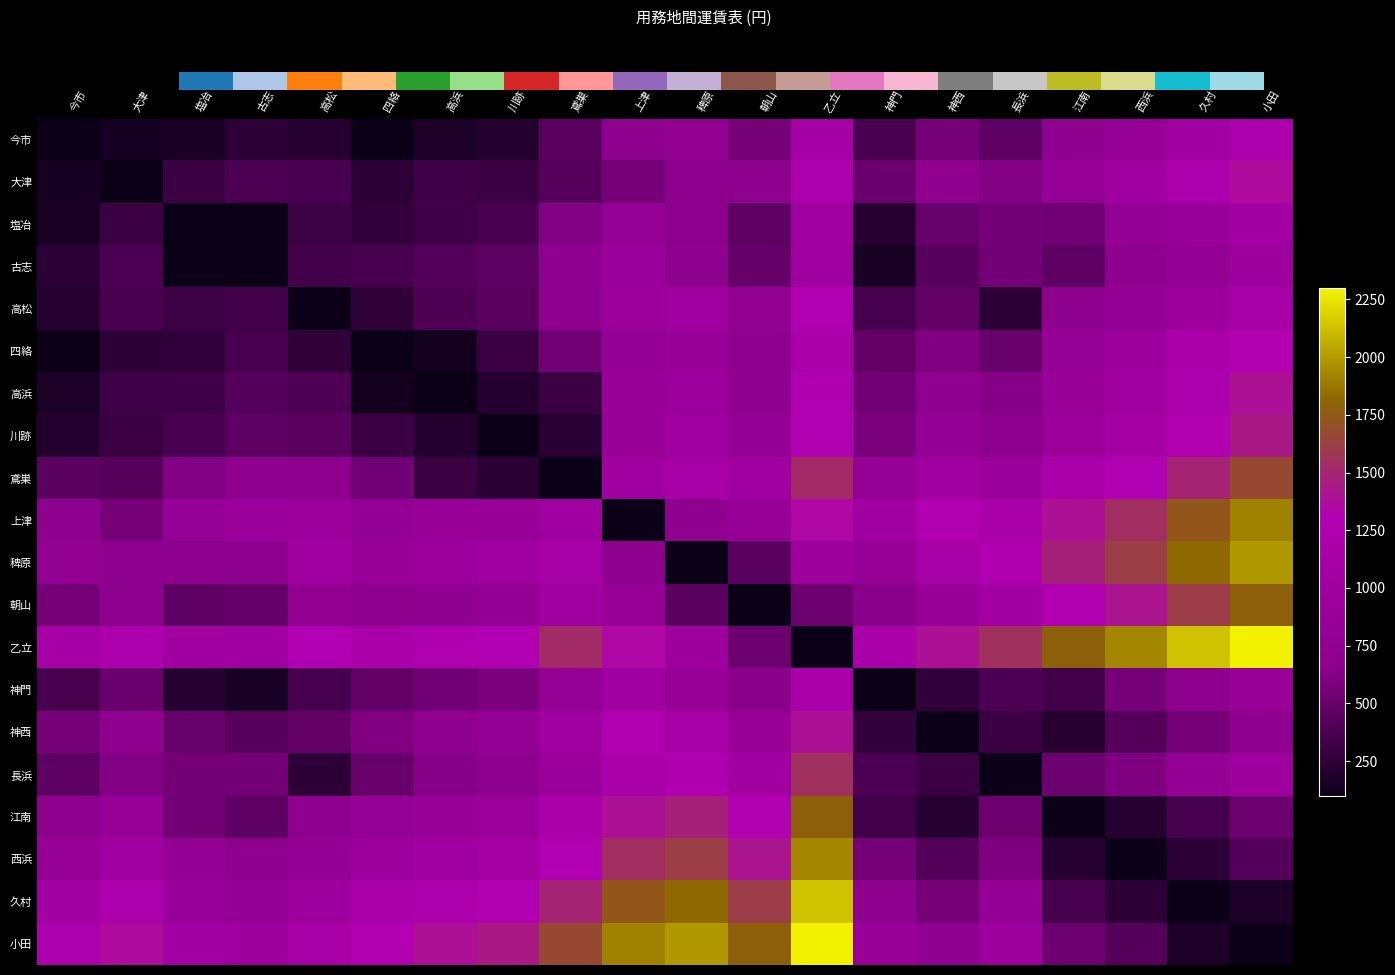

Reading right to left, list all the values displayed in this chart.

今市: 小田=1220	久村=1050	西浜=850	江南=700	長浜=460	神西=560	神門=360	乙立=1080	朝山=560	稗原=770	上津=690	鳶巣=440	川跡=210	高浜=170	四絡=100	高松=220	古志=240	塩冶=160	大津=150	今市=100
大津: 小田=1370	久村=1200	西浜=1000	江南=850	長浜=610	神西=710	神門=510	乙立=1230	朝山=700	稗原=670	上津=560	鳶巣=420	川跡=300	高浜=320	四絡=250	高松=370	古志=380	塩冶=300	大津=100	今市=150
塩冶: 小田=1060	久村=890	西浜=780	江南=540	長浜=550	神西=490	神門=220	乙立=980	朝山=460	稗原=670	上津=810	鳶巣=610	川跡=370	高浜=330	四絡=270	高松=310	古志=100	塩冶=100	大津=300	今市=160
古志: 小田=950	久村=780	西浜=680	江南=460	長浜=550	神西=430	神門=160	乙立=1000	朝山=480	稗原=690	上津=900	鳶巣=690	川跡=450	高浜=410	四絡=350	高松=340	古志=100	塩冶=100	大津=380	今市=240
高松: 小田=1130	久村=960	西浜=800	江南=700	長浜=240	神西=470	神門=350	乙立=1290	朝山=770	稗原=980	上津=910	鳶巣=670	川跡=440	高浜=390	四絡=260	高松=100	古志=340	塩冶=310	大津=370	今市=220
四絡: 小田=1320	久村=1150	西浜=950	江南=810	長浜=500	神西=600	神門=470	乙立=1180	朝山=670	稗原=870	上津=790	鳶巣=530	川跡=300	高浜=130	四絡=100	高松=260	古志=350	塩冶=270	大津=250	今市=100
高浜: 小田=1390	久村=1220	西浜=1020	江南=870	長浜=630	神西=730	神門=530	乙立=1250	朝山=730	稗原=940	上津=860	鳶巣=300	川跡=210	高浜=100	四絡=130	高松=390	古志=410	塩冶=330	大津=320	今市=170
川跡: 小田=1440	久村=1270	西浜=1070	江南=920	長浜=670	神西=780	神門=580	乙立=1290	朝山=780	稗原=980	上津=870	鳶巣=230	川跡=100	高浜=210	四絡=300	高松=440	古志=450	塩冶=370	大津=300	今市=210
鳶巣: 小田=1670	久村=1490	西浜=1300	江南=1150	長浜=900	神西=1010	神門=810	乙立=1520	朝山=1010	稗原=1100	上津=980	鳶巣=100	川跡=230	高浜=300	四絡=530	高松=670	古志=690	塩冶=610	大津=420	今市=440
上津: 小田=1910	久村=1740	西浜=1540	江南=1390	長浜=1150	神西=1280	神門=1010	乙立=1350	朝山=840	稗原=700	上津=100	鳶巣=980	川跡=870	高浜=860	四絡=790	高松=910	古志=900	塩冶=810	大津=560	今市=690
稗原: 小田=1990	久村=1820	西浜=1620	江南=1470	長浜=1240	神西=1120	神門=850	乙立=960	朝山=440	稗原=100	上津=700	鳶巣=1100	川跡=980	高浜=940	四絡=870	高松=980	古志=690	塩冶=670	大津=670	今市=770
朝山: 小田=1780	久村=1610	西浜=1410	江南=1270	長浜=1030	神西=870	神門=640	乙立=520	朝山=100	稗原=440	上津=840	鳶巣=1010	川跡=780	高浜=730	四絡=670	高松=770	古志=480	塩冶=460	大津=700	今市=560
乙立: 小田=2300	久村=2130	西浜=1930	江南=1780	長浜=1550	神西=1390	神門=1160	乙立=100	朝山=520	稗原=960	上津=1350	鳶巣=1520	川跡=1290	高浜=1250	四絡=1180	高松=1290	古志=1000	塩冶=980	大津=1230	今市=1080
神門: 小田=860	久村=690	西浜=560	江南=340	長浜=380	神西=270	神門=100	乙立=1160	朝山=640	稗原=850	上津=1010	鳶巣=810	川跡=580	高浜=530	四絡=470	高松=350	古志=160	塩冶=220	大津=510	今市=360
神西: 小田=730	久村=560	西浜=410	江南=220	長浜=300	神西=100	神門=270	乙立=1390	朝山=870	稗原=1120	上津=1280	鳶巣=1010	川跡=780	高浜=730	四絡=600	高松=470	古志=430	塩冶=490	大津=710	今市=560
長浜: 小田=950	久村=780	西浜=590	江南=520	長浜=100	神西=300	神門=380	乙立=1550	朝山=1030	稗原=1240	上津=1150	鳶巣=900	川跡=670	高浜=630	四絡=500	高松=240	古志=550	塩冶=550	大津=610	今市=460
江南: 小田=520	久村=350	西浜=220	江南=100	長浜=520	神西=220	神門=340	乙立=1780	朝山=1270	稗原=1470	上津=1390	鳶巣=1150	川跡=920	高浜=870	四絡=810	高松=700	古志=460	塩冶=540	大津=850	今市=700
西浜: 小田=410	久村=240	西浜=100	江南=220	長浜=590	神西=410	神門=560	乙立=1930	朝山=1410	稗原=1620	上津=1540	鳶巣=1300	川跡=1070	高浜=1020	四絡=950	高松=800	古志=680	塩冶=780	大津=1000	今市=850
久村: 小田=170	久村=100	西浜=240	江南=350	長浜=780	神西=560	神門=690	乙立=2130	朝山=1610	稗原=1820	上津=1740	鳶巣=1490	川跡=1270	高浜=1220	四絡=1150	高松=960	古志=780	塩冶=890	大津=1200	今市=1050
小田: 小田=100	久村=170	西浜=410	江南=520	長浜=950	神西=730	神門=860	乙立=2300	朝山=1780	稗原=1990	上津=1910	鳶巣=1670	川跡=1440	高浜=1390	四絡=1320	高松=1130	古志=950	塩冶=1060	大津=1370	今市=1220